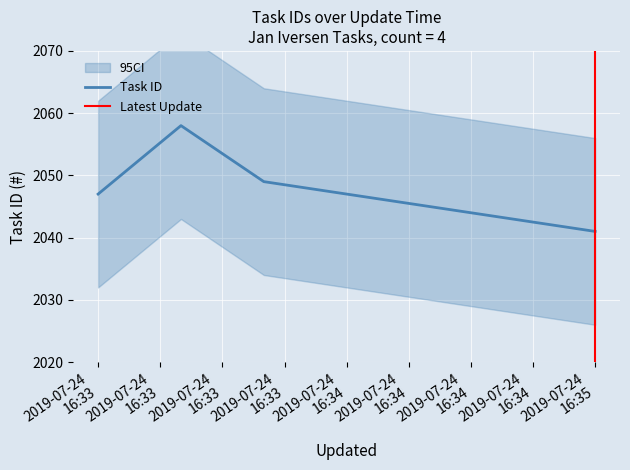

Does the chart display data point markers on the line(s)?

No